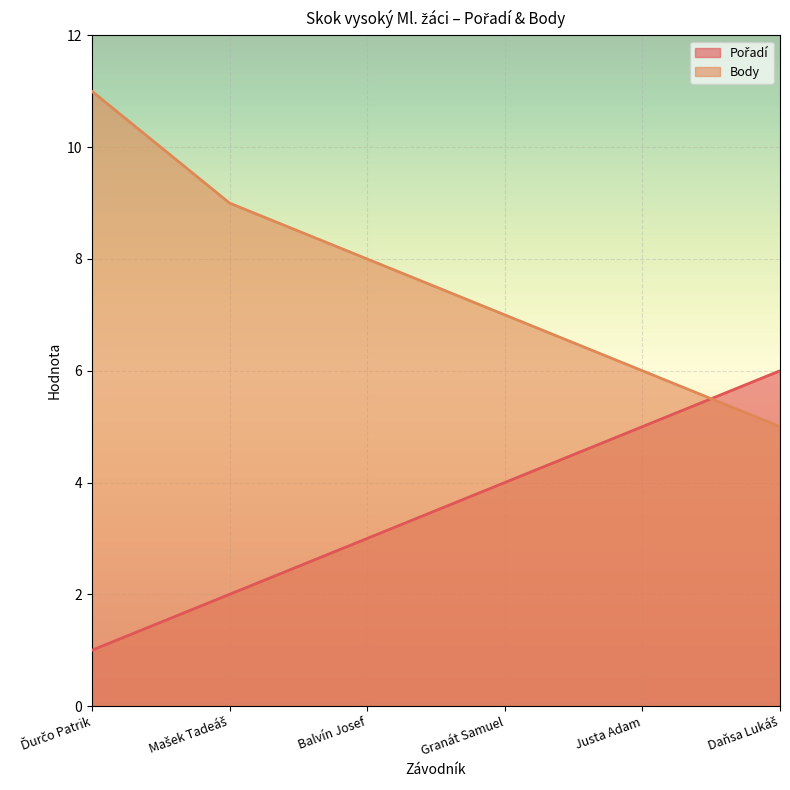

Which has a higher value, Ďurčo Patrik or Justa Adam?

Justa Adam